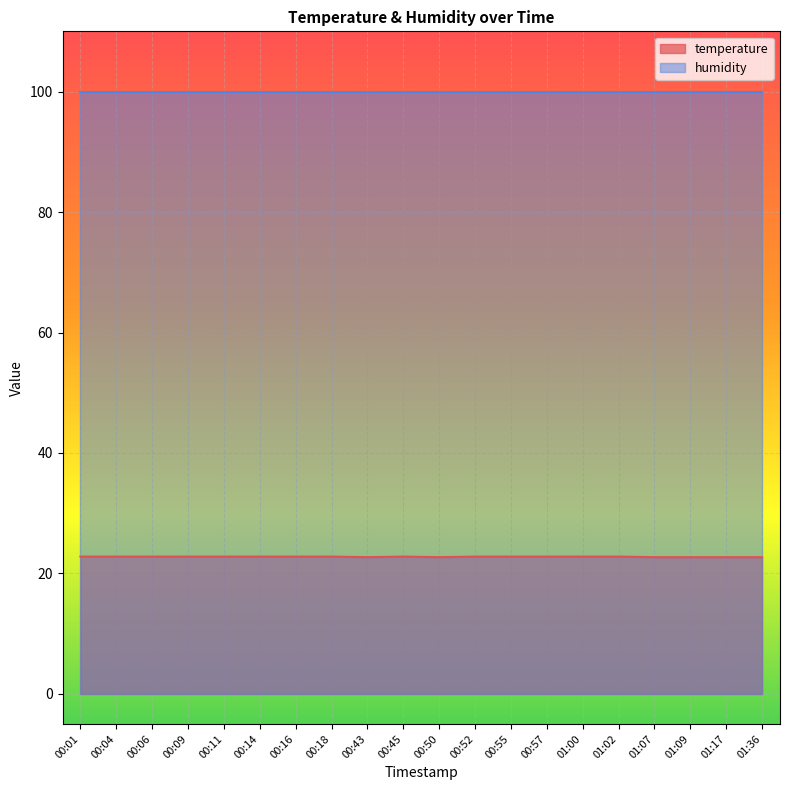

Reading right to left, extract all data points from this chart.

01:36=22.7	01:17=22.7	01:09=22.7	01:07=22.7	01:02=22.8	01:00=22.8	00:57=22.8	00:55=22.8	00:52=22.8	00:50=22.7	00:45=22.8	00:43=22.7	00:18=22.8	00:16=22.8	00:14=22.8	00:11=22.8	00:09=22.8	00:06=22.8	00:04=22.8	00:01=22.8